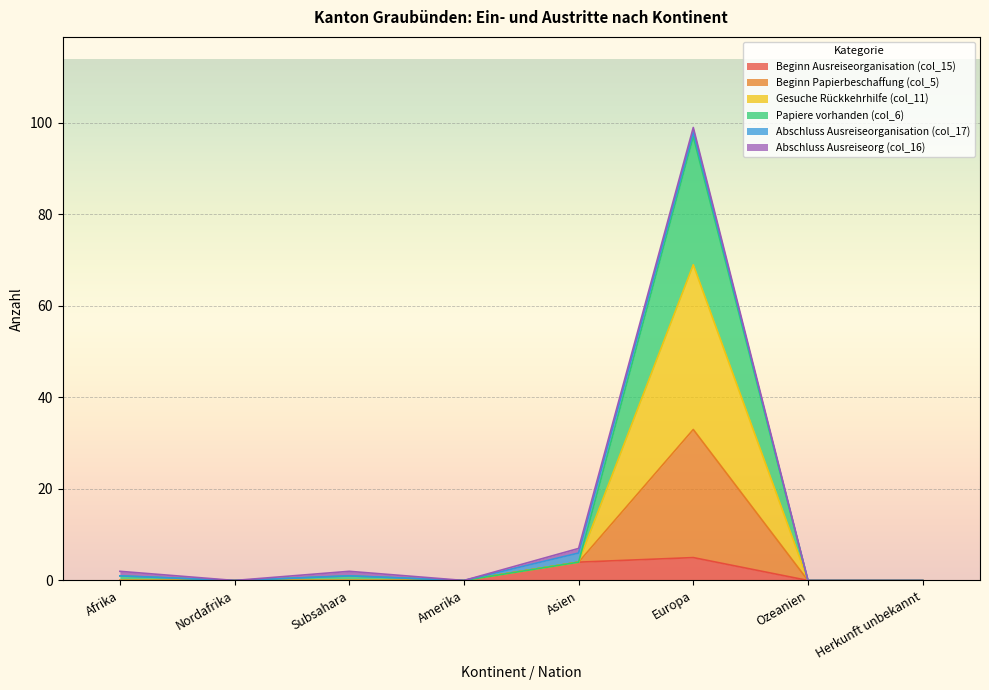

At which category is the sum across all series the highest?

Europa